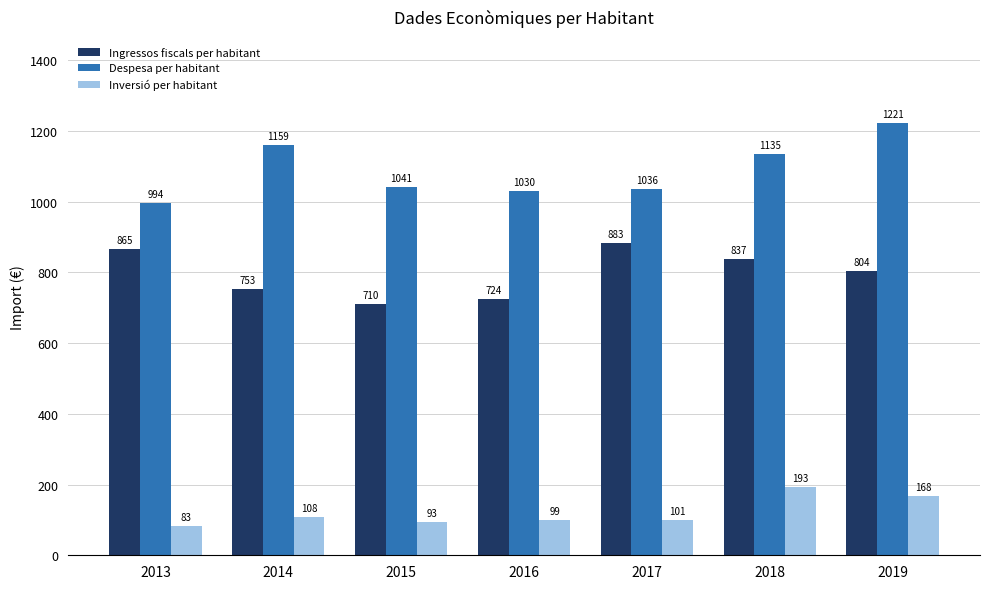

Which category has the lowest value in the Ingressos fiscals per habitant series?

2015